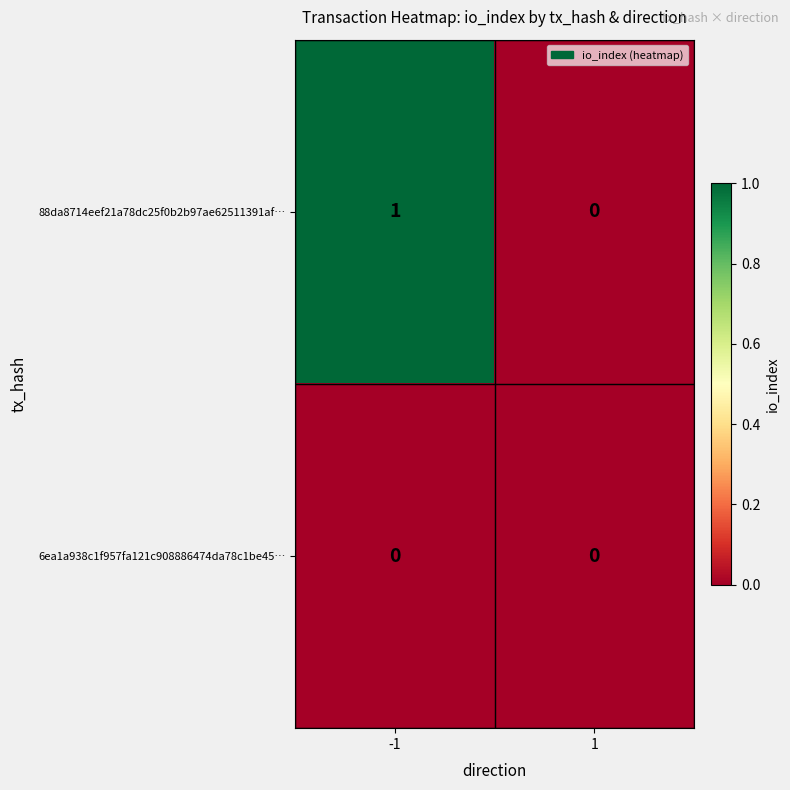

Is the value of 6ea1a938c1f957fa121c908886474da78c1be45… at -1 greater than the value of 88da8714eef21a78dc25f0b2b97ae62511391af… at -1?

No